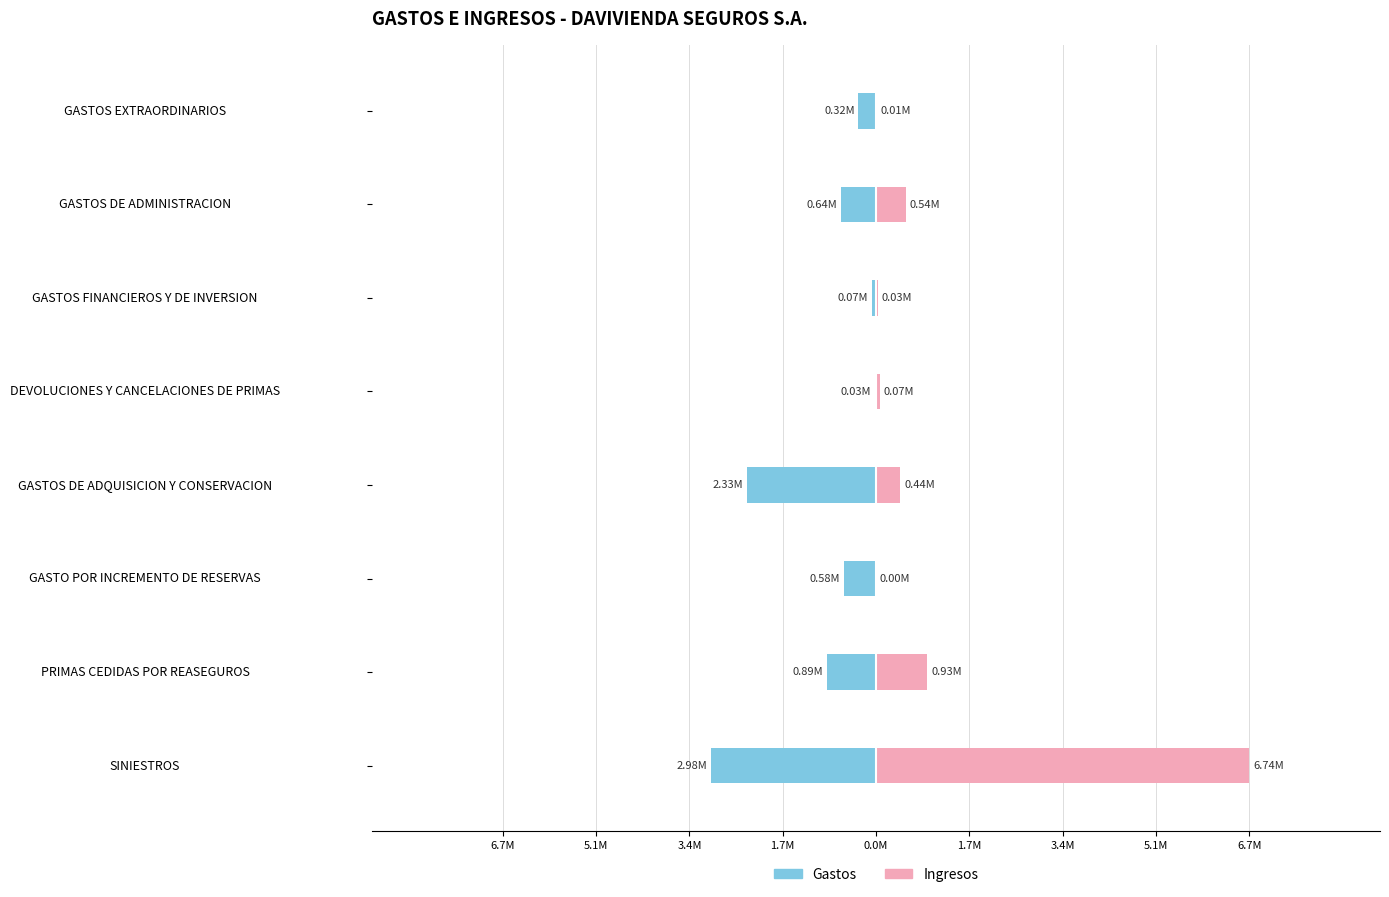

What is the value of the Ingresos bar at the 2nd from the left?

925705.1